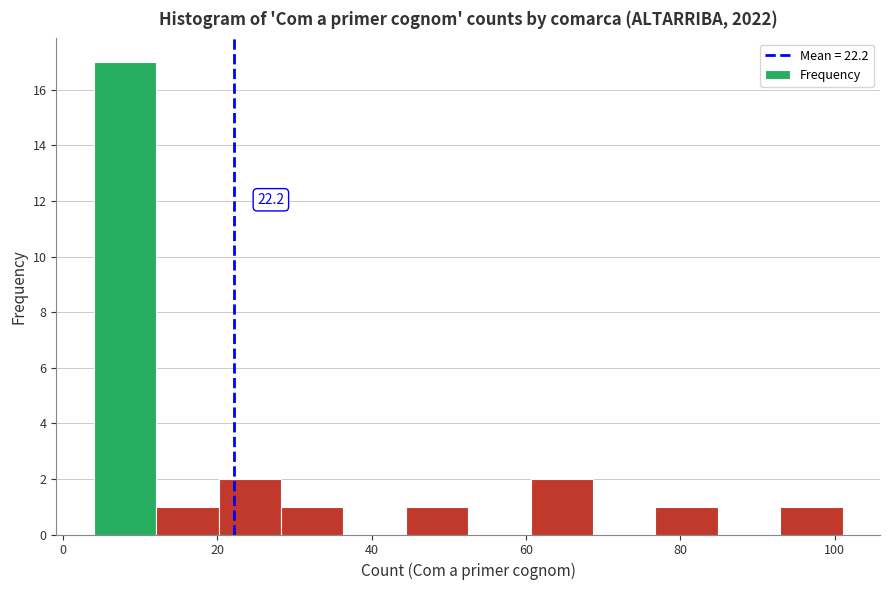

Which range on the x-axis has the tallest bar?

4 to 12